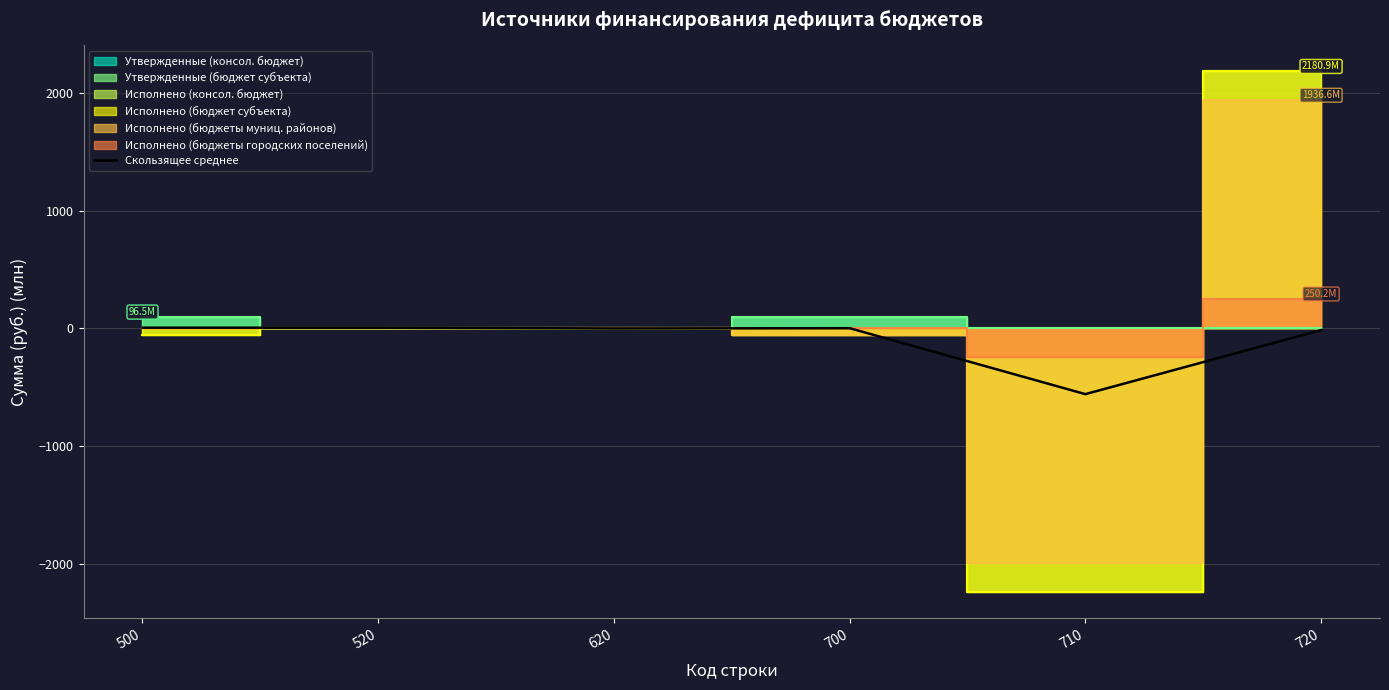

What is the sum of all values?

-556.6